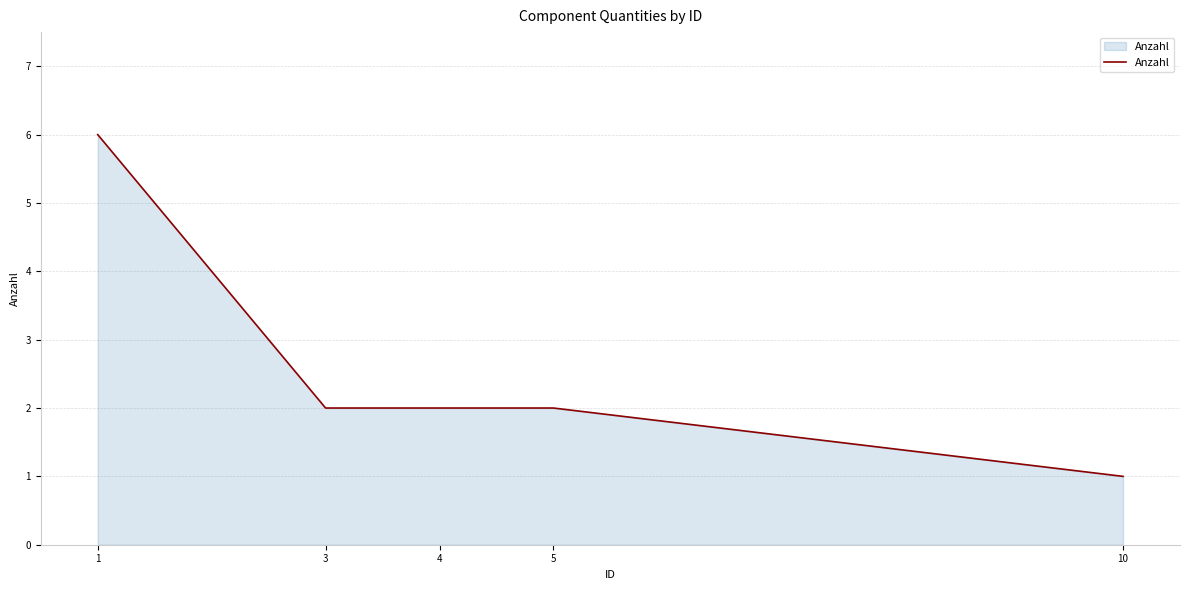

What is the difference between the maximum and minimum values?

5